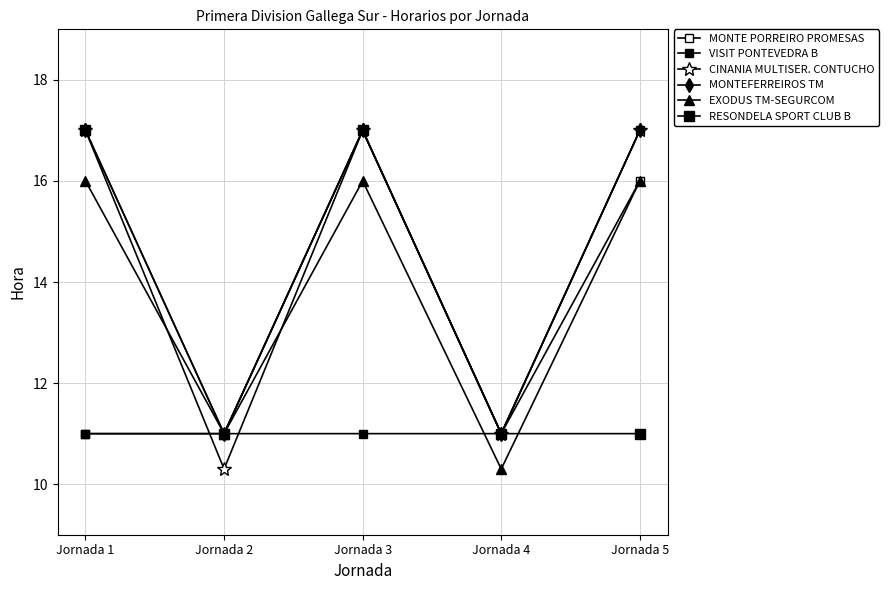

Count the CINANIA MULTISER. CONTUCHO values in the range 11 to 17.

4